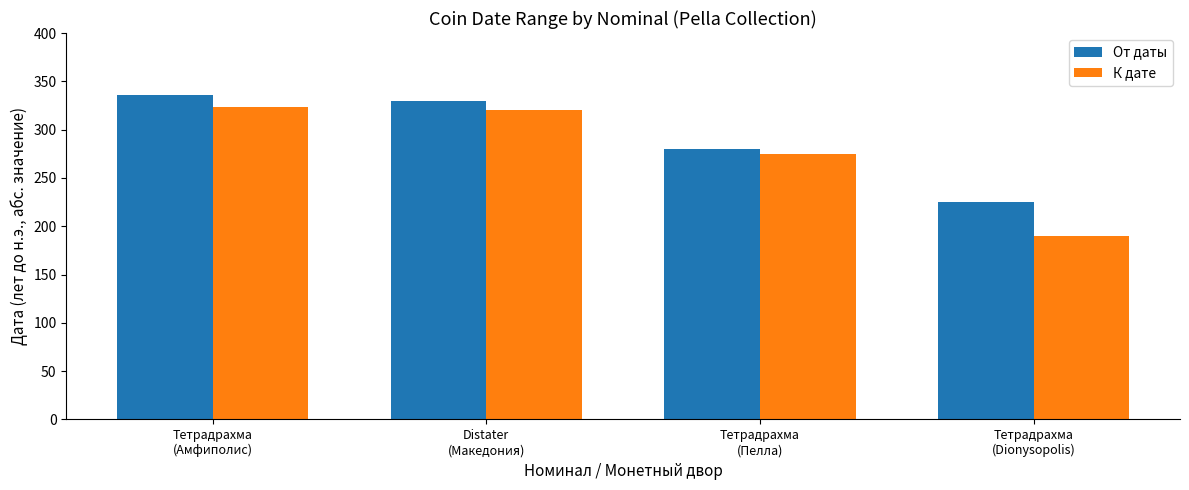

At how many categories does at least one series exceed 218?

4